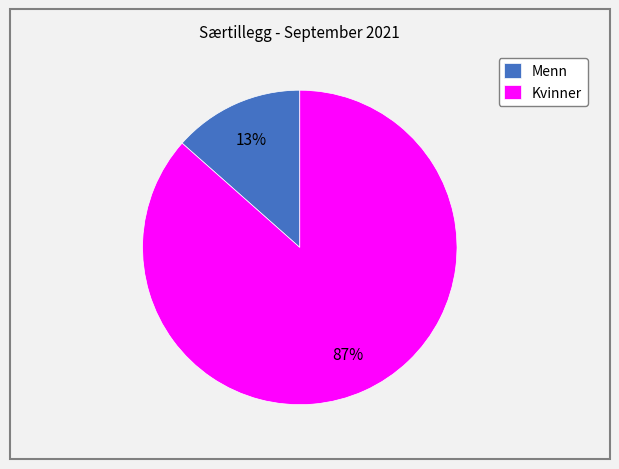

Which category has the smallest portion of the pie?

Menn